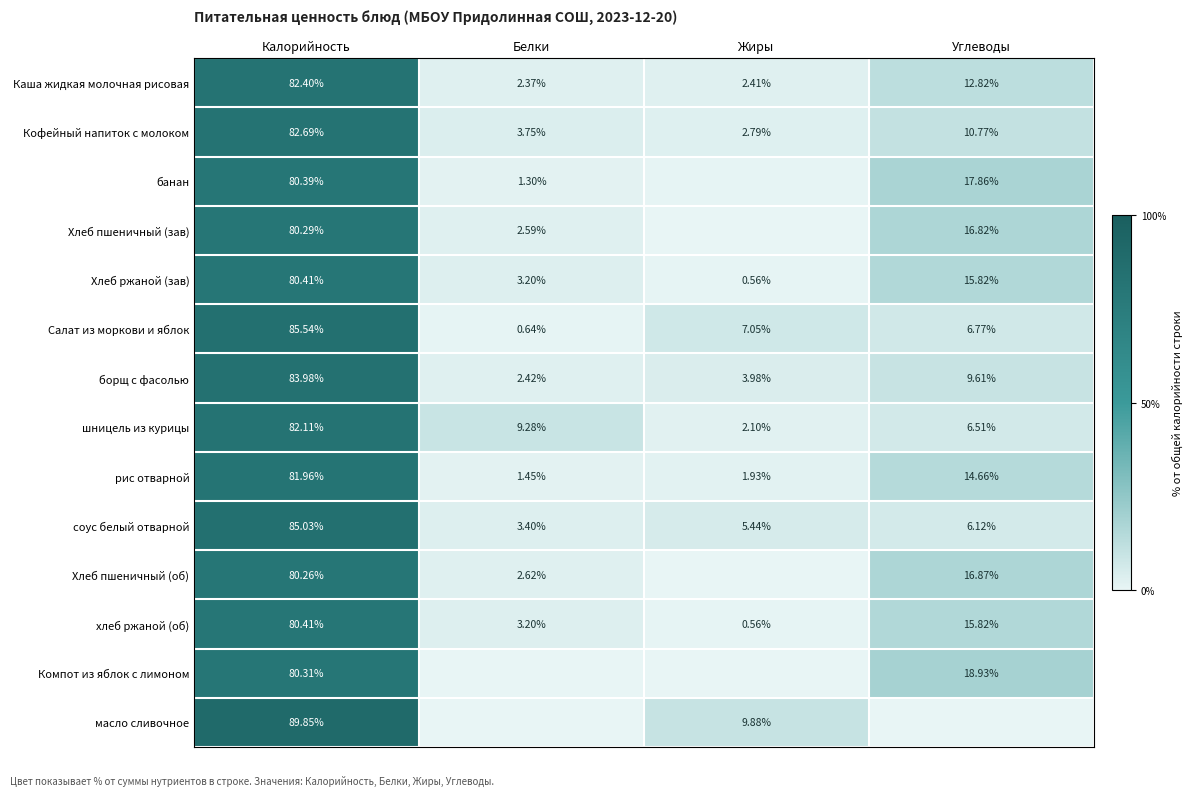

What is the difference between the second highest and second lowest values in the Каша жидкая молочная рисовая series?

10.4